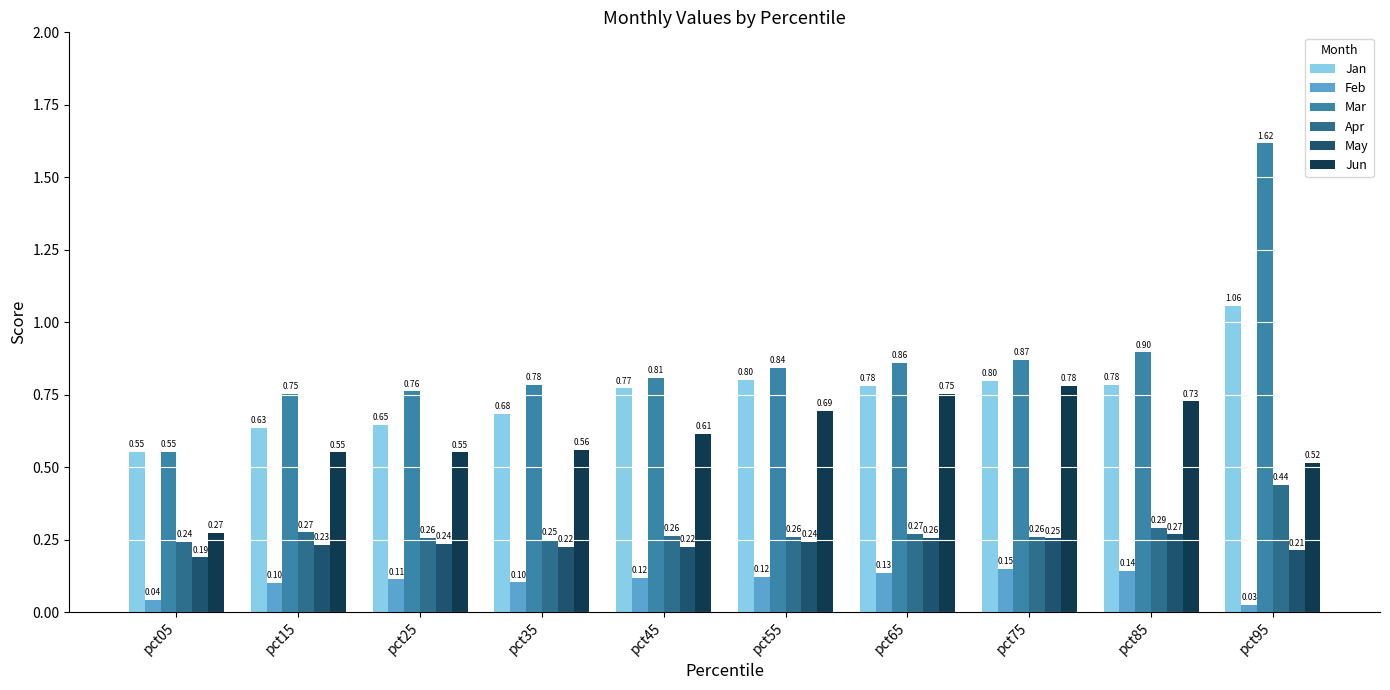

What is the difference between the Mar values at pct95 and pct45?

0.8